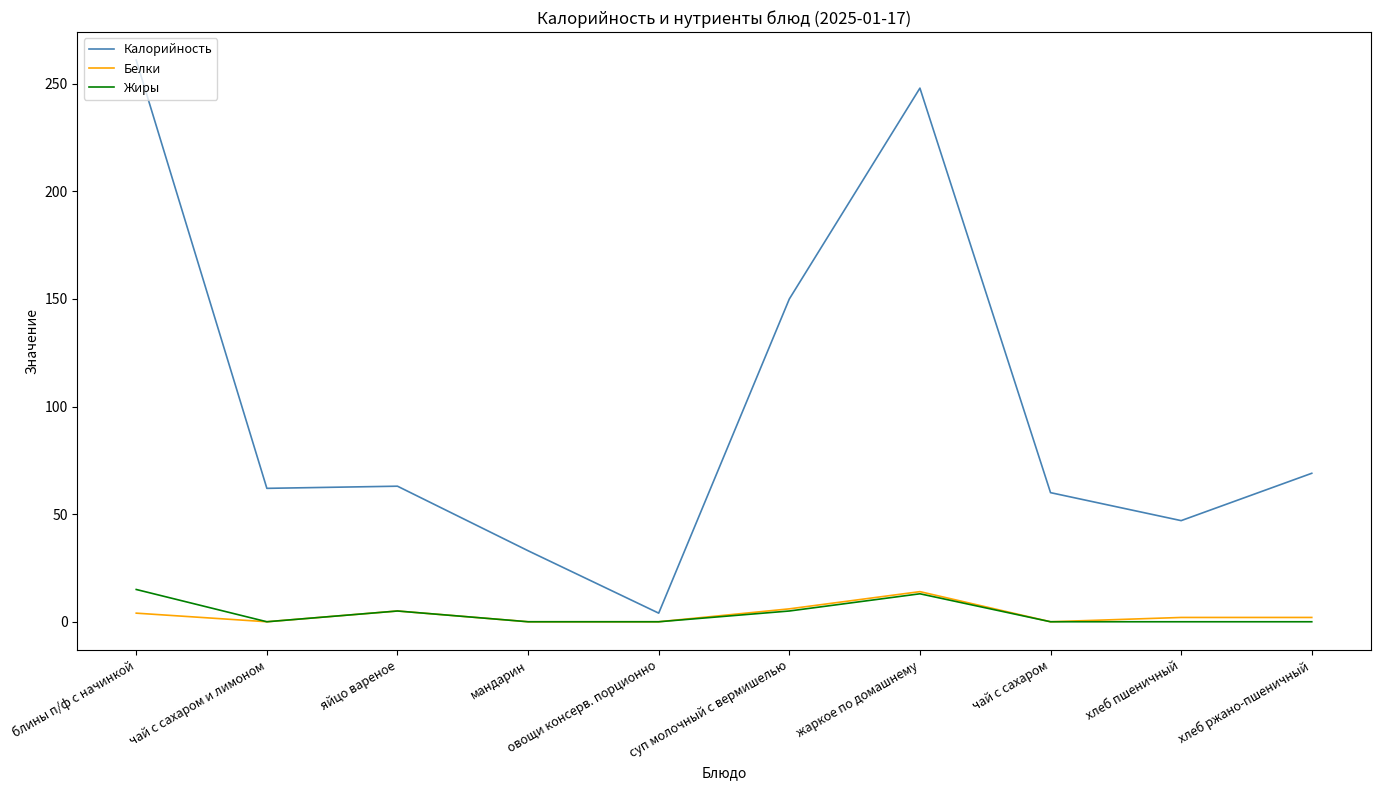

Which series has the largest total across all categories?

Калорийность